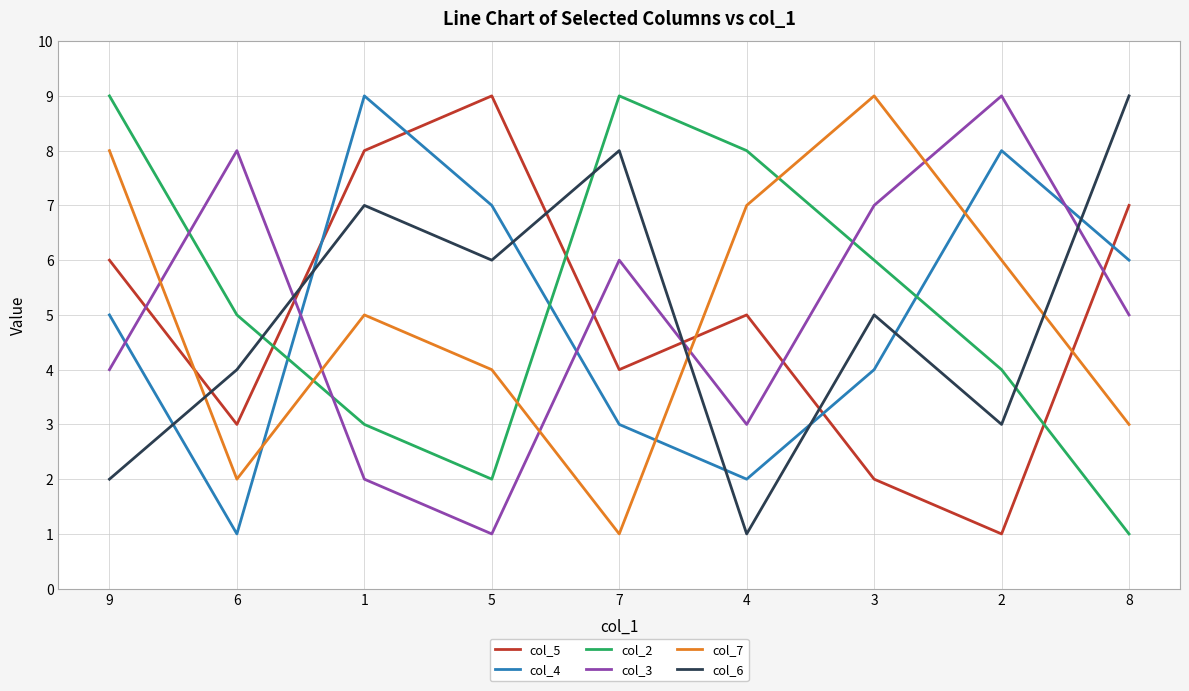

How many lines are shown in the chart?

6